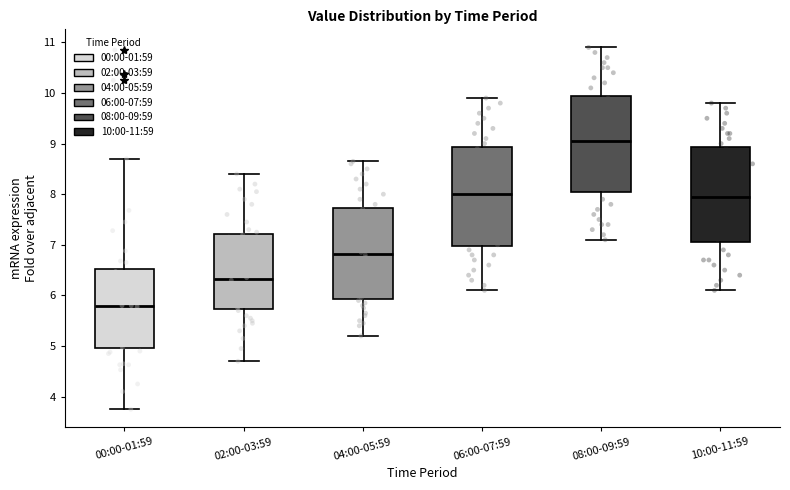

Reading left to right, read every box against the y-axis: the position of its median line, the range the box covers, and the ends of its whiskers. The values are not printed on the chart, so give them approximately, as read against the axis.

00:00-01:59: median 5.8, box 5.0 to 6.5, whiskers 3.8 to 8.7
02:00-03:59: median 6.3, box 5.7 to 7.2, whiskers 4.7 to 8.4
04:00-05:59: median 6.8, box 5.9 to 7.7, whiskers 5.2 to 8.7
06:00-07:59: median 8.0, box 7.0 to 8.9, whiskers 6.1 to 9.9
08:00-09:59: median 9.1, box 8.1 to 10.0, whiskers 7.1 to 10.9
10:00-11:59: median 8.0, box 7.1 to 8.9, whiskers 6.1 to 9.8